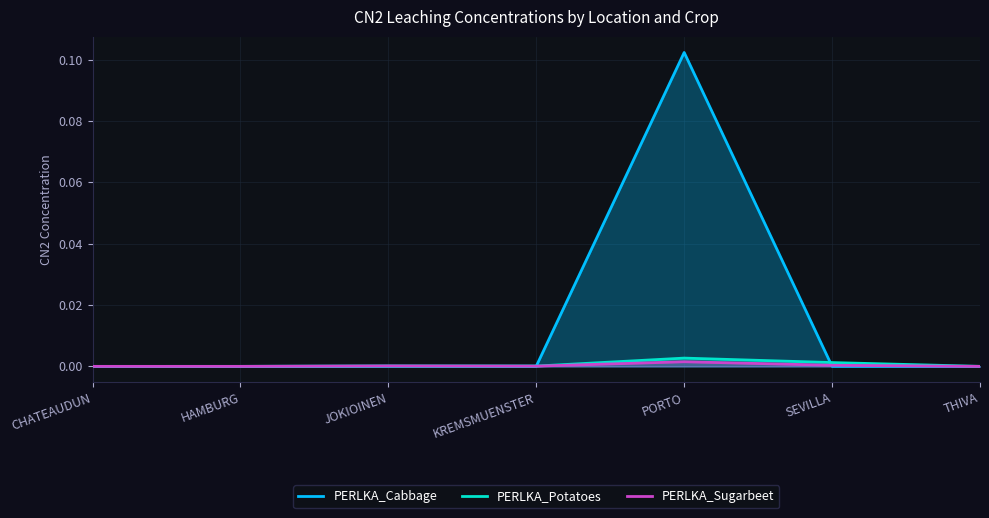

Where is the first local maximum for PERLKA_Sugarbeet?

JOKIOINEN